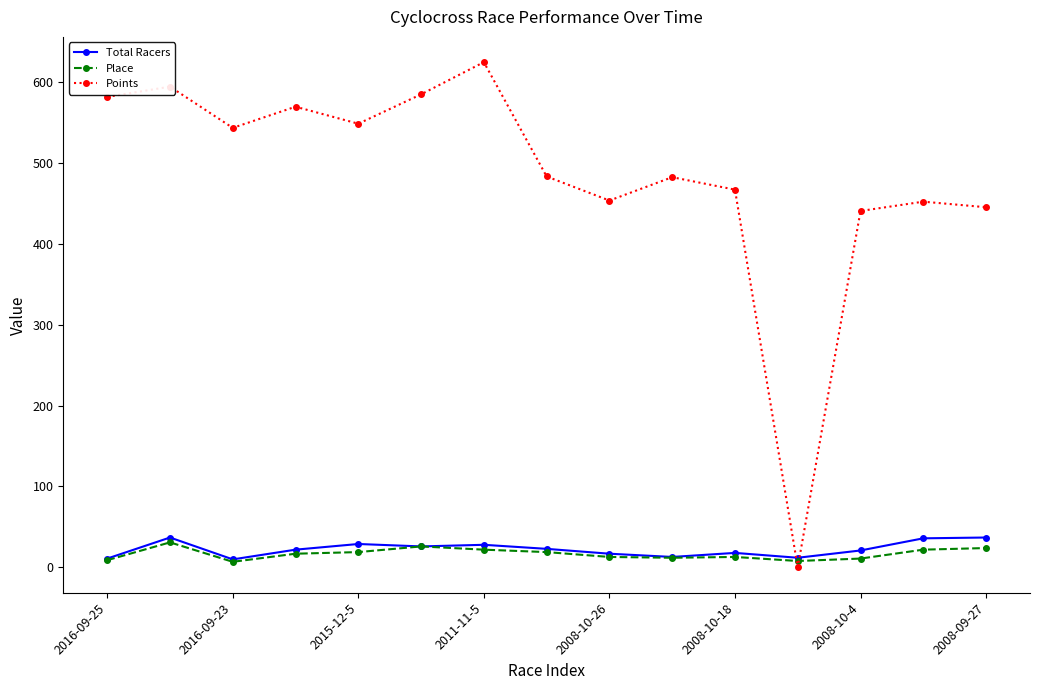

Is this an area chart (filled region under the line)?

No